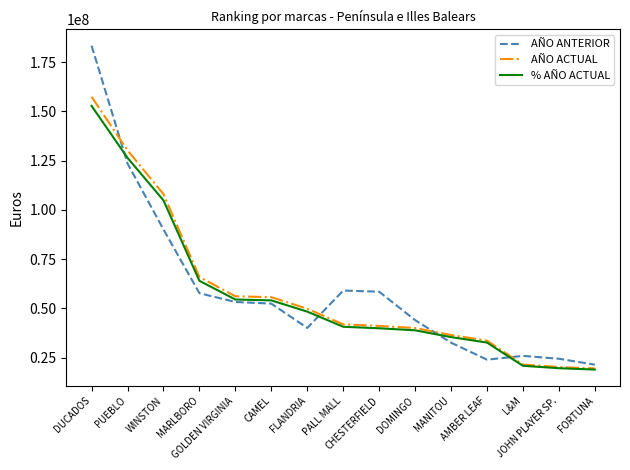

Does the chart display data point markers on the line(s)?

No